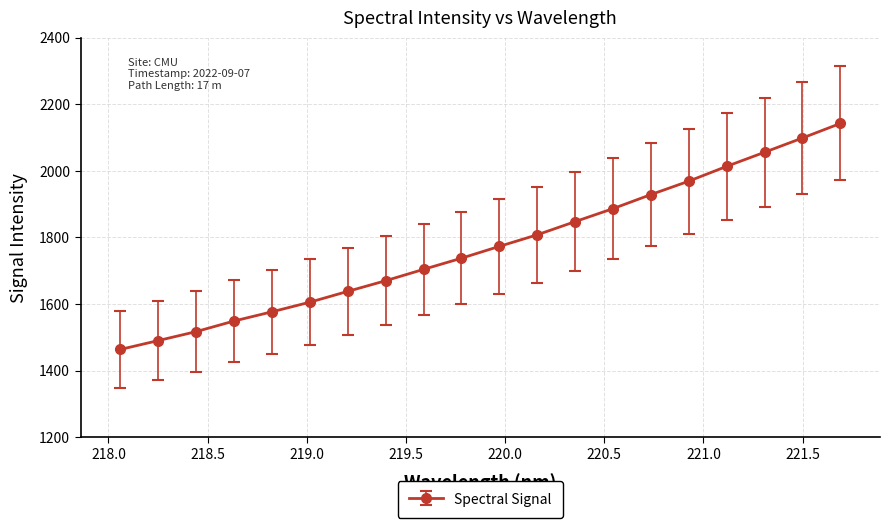

What is the average value?

1773.5